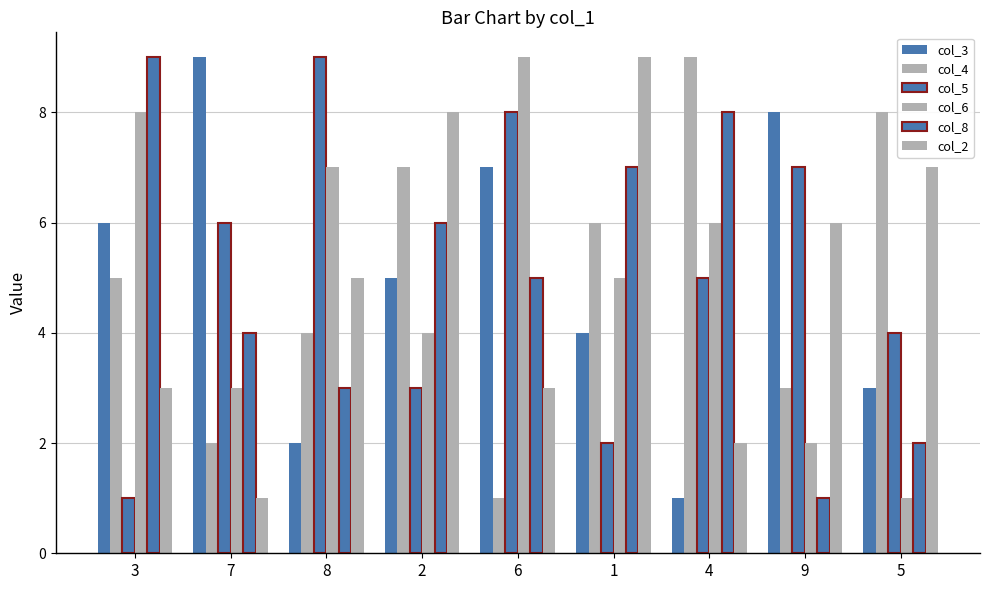

What is the sum of the col_3 values at 8 and 2?

7